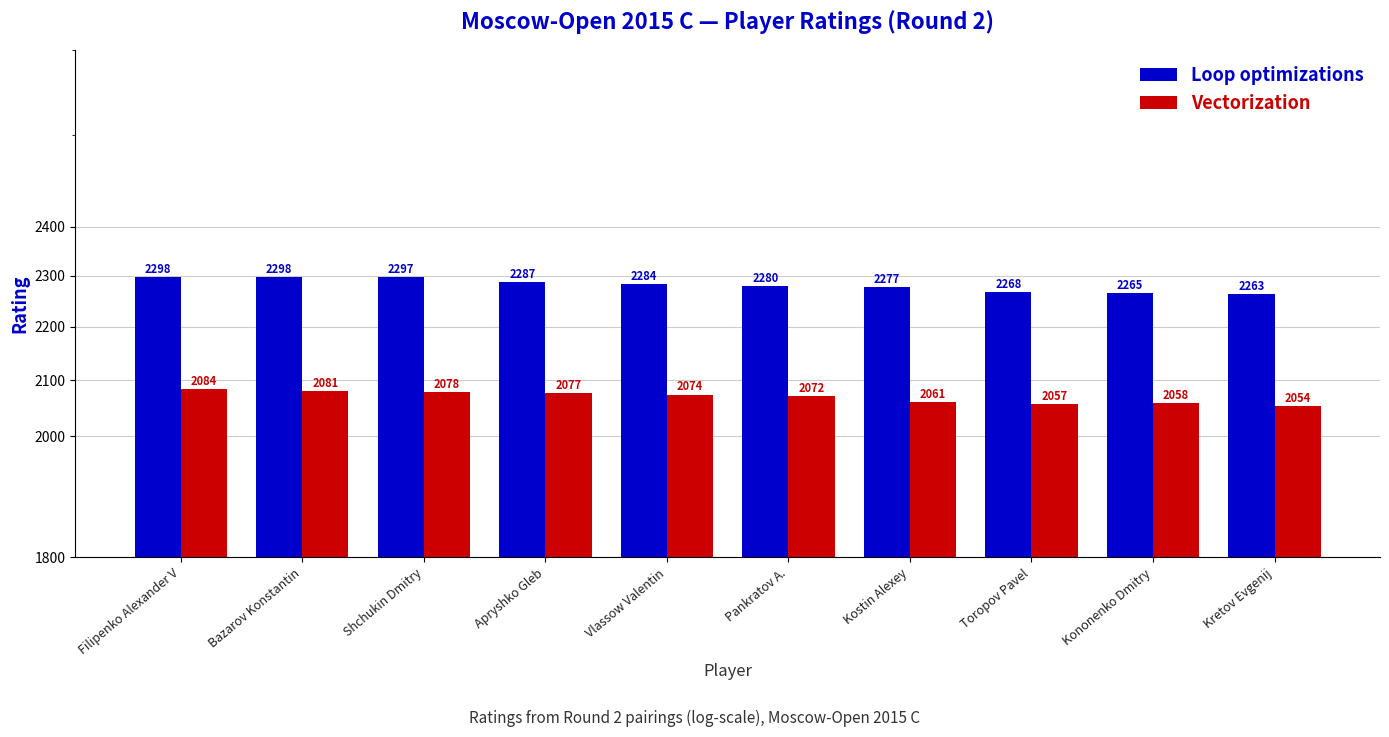

Which series changed the most between Shchukin Dmitry and Kononenko Dmitry?

Loop optimizations